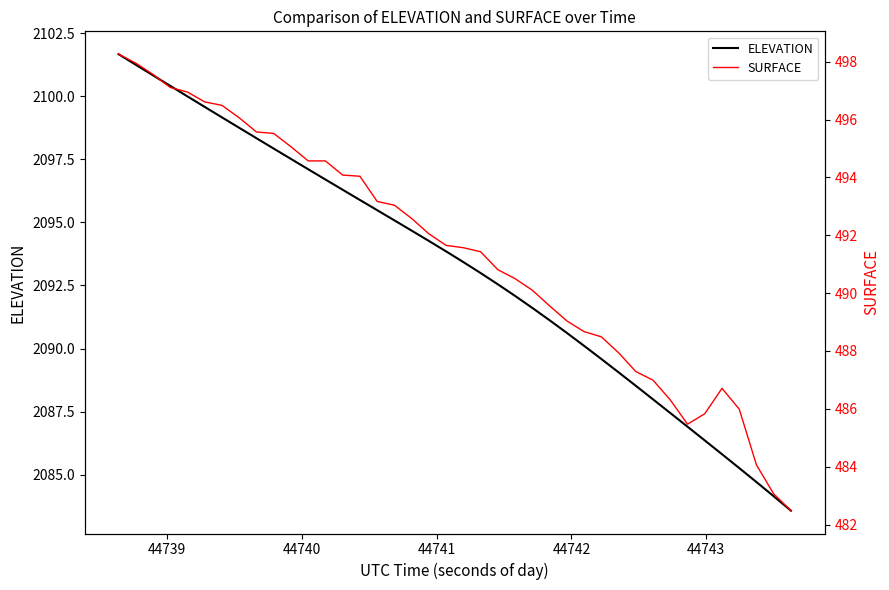

What is the average value of the SURFACE series?

491.4